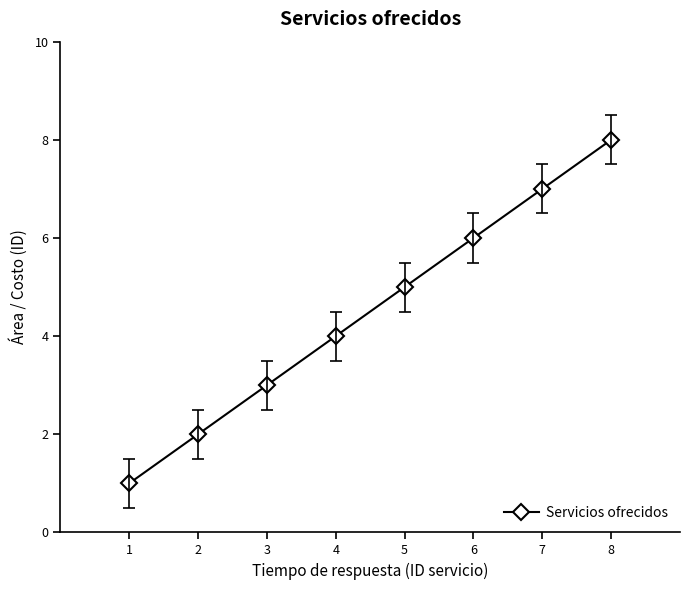

Which label corresponds to the largest value in the chart?

8